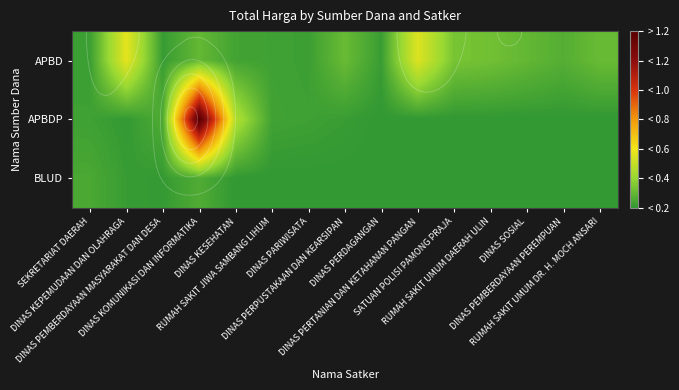

Is the value of APBDP at RUMAH SAKIT UMUM DAERAH ULIN greater than the value of APBD at DINAS PARIWISATA?

No